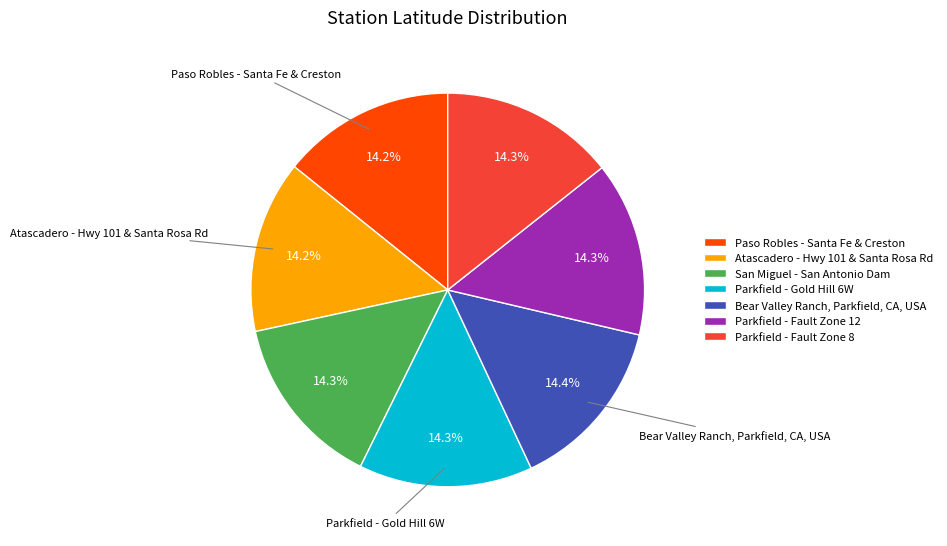

To the nearest percent, what portion does Paso Robles - Santa Fe & Creston represent?

14%